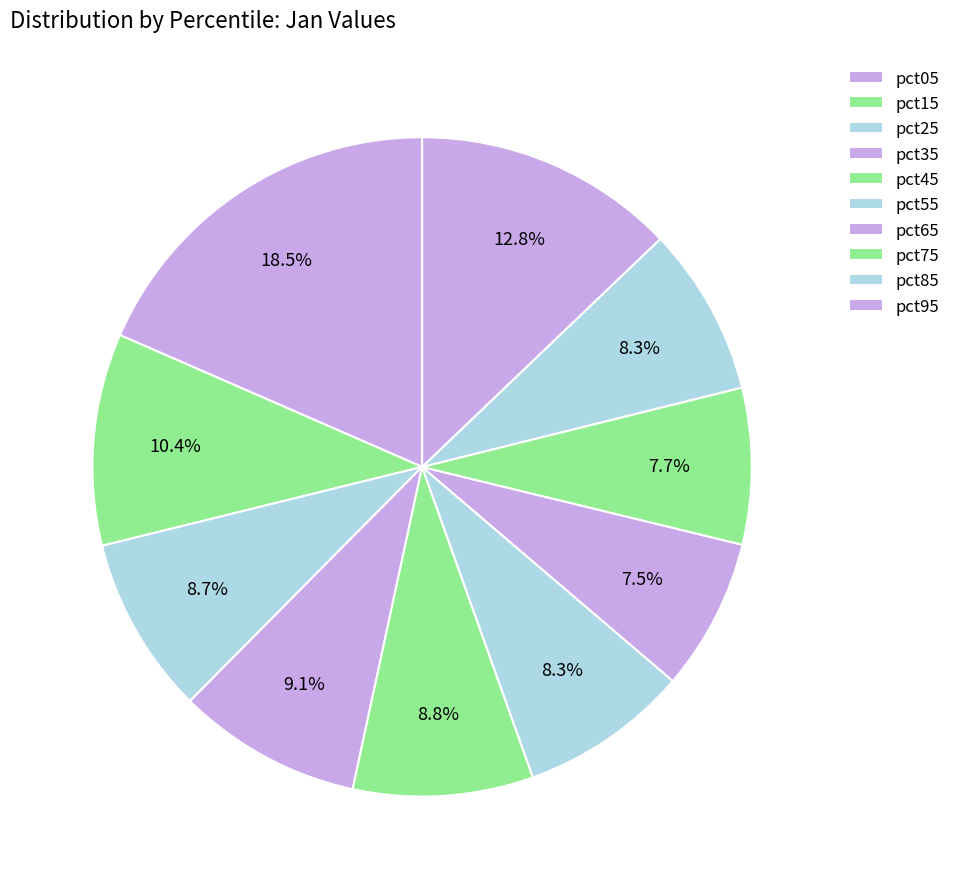

Rank the categories by value from highest to lowest.

pct05, pct95, pct15, pct35, pct45, pct25, pct55, pct85, pct75, pct65